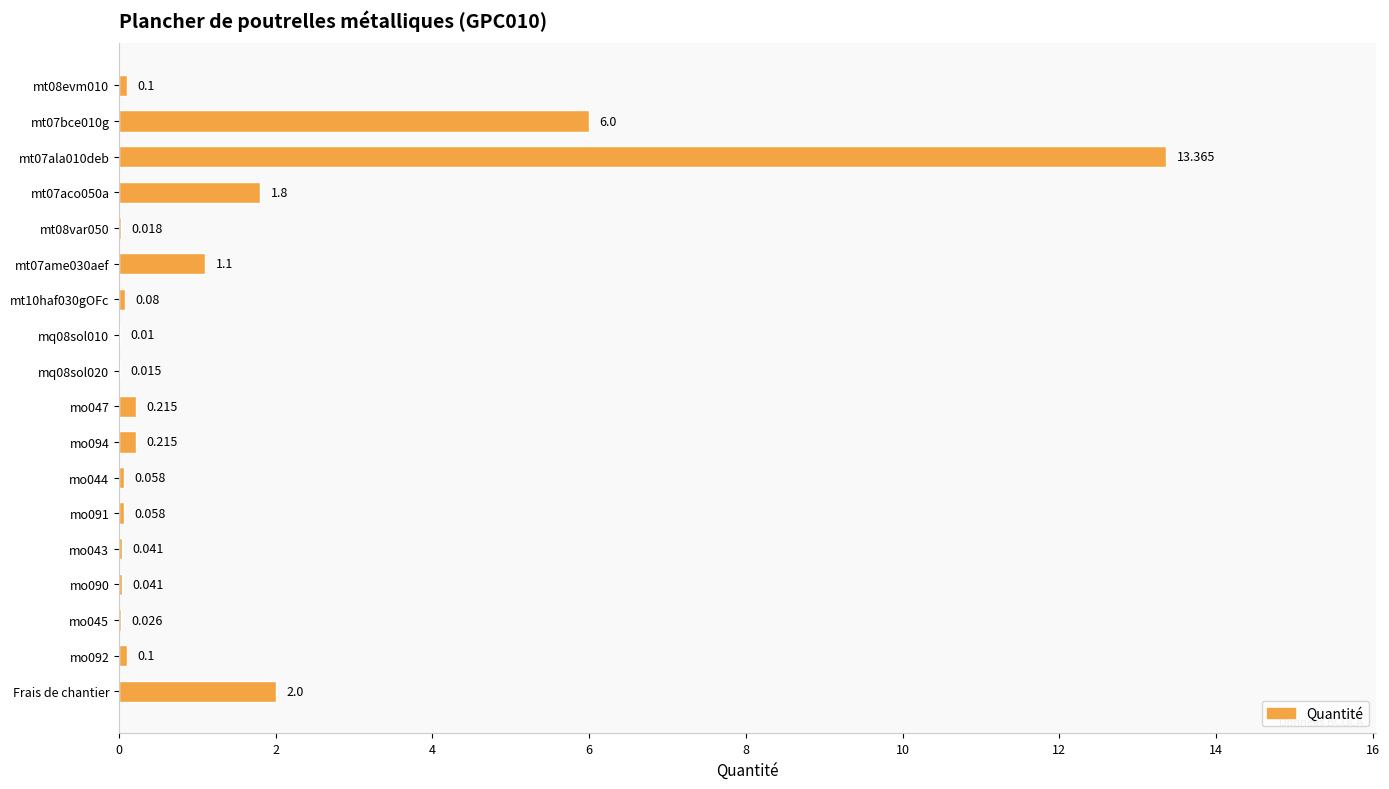

Which has a higher value, Frais de chantier or mo044?

Frais de chantier